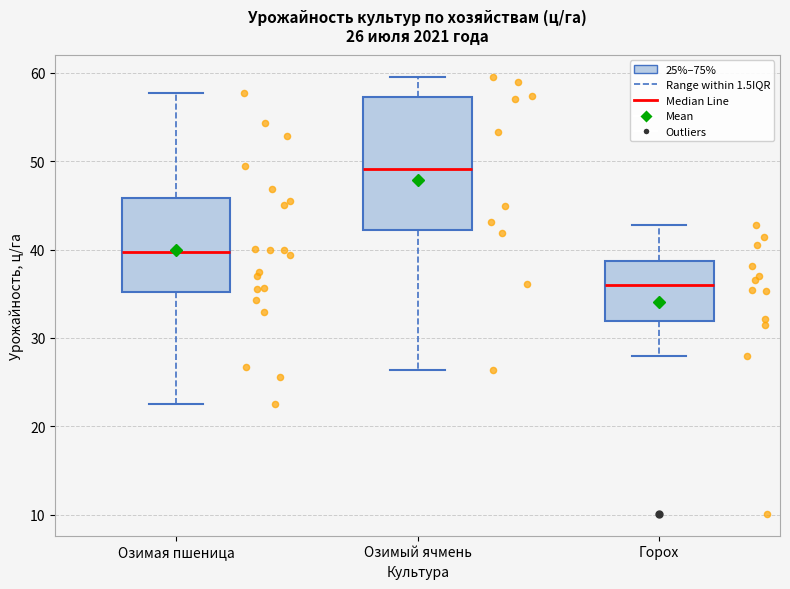

Which box's median line is the lowest?

Горох